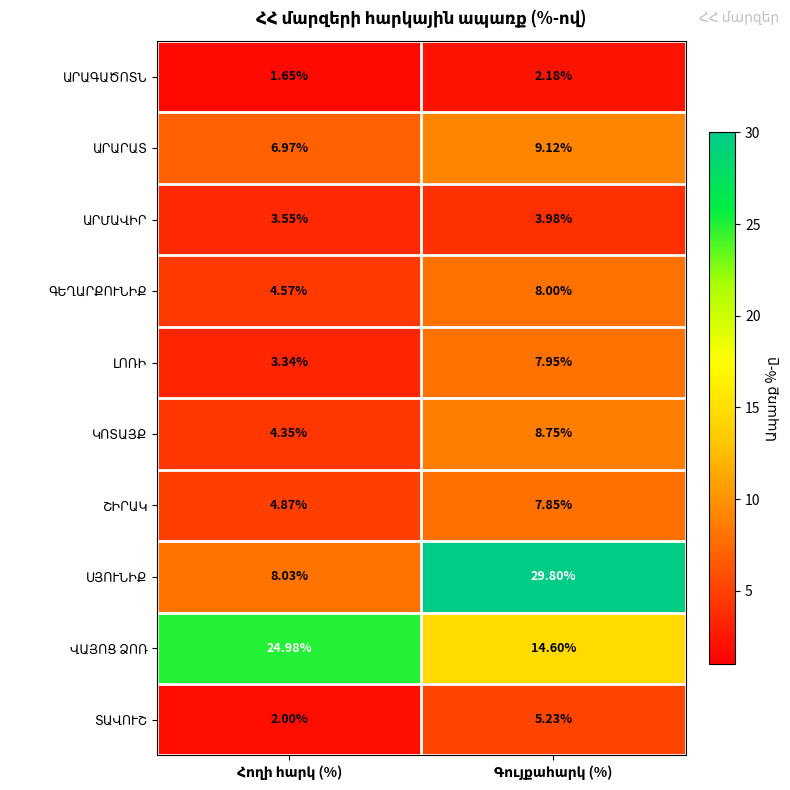

Is it true that ԱՐՄԱՎԻՐ equals 6.3 at Հողի հարկ (%)?

False